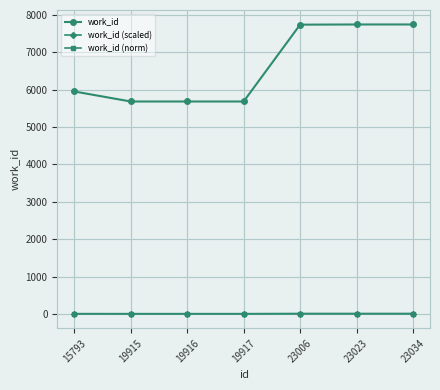

The value of work_id at 19916 is 5681.0. True or false?

True